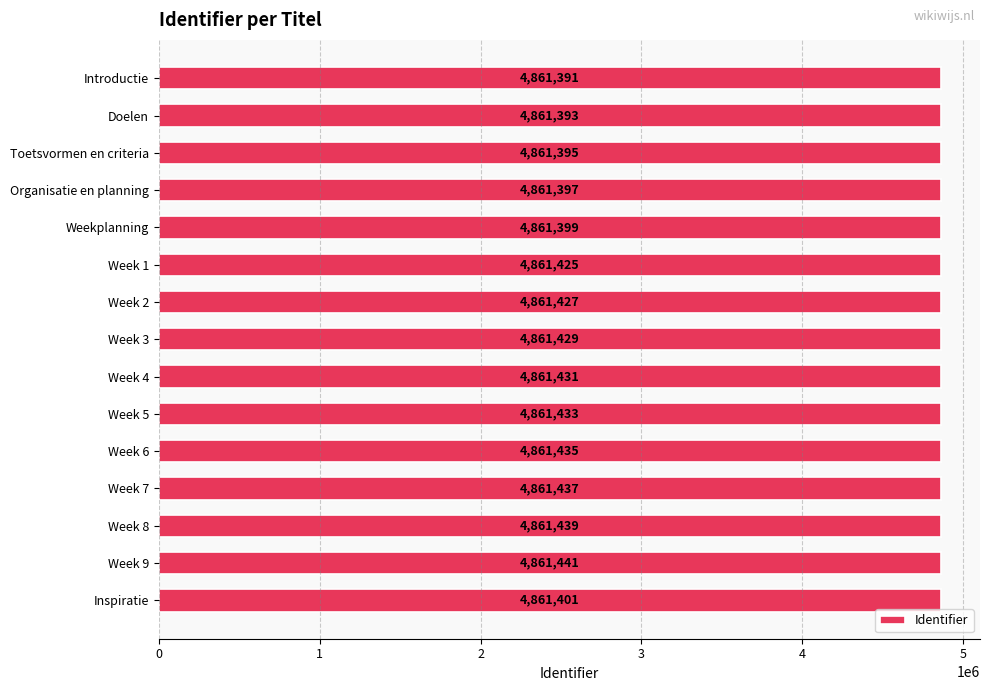

What is the smallest value displayed?

4861391